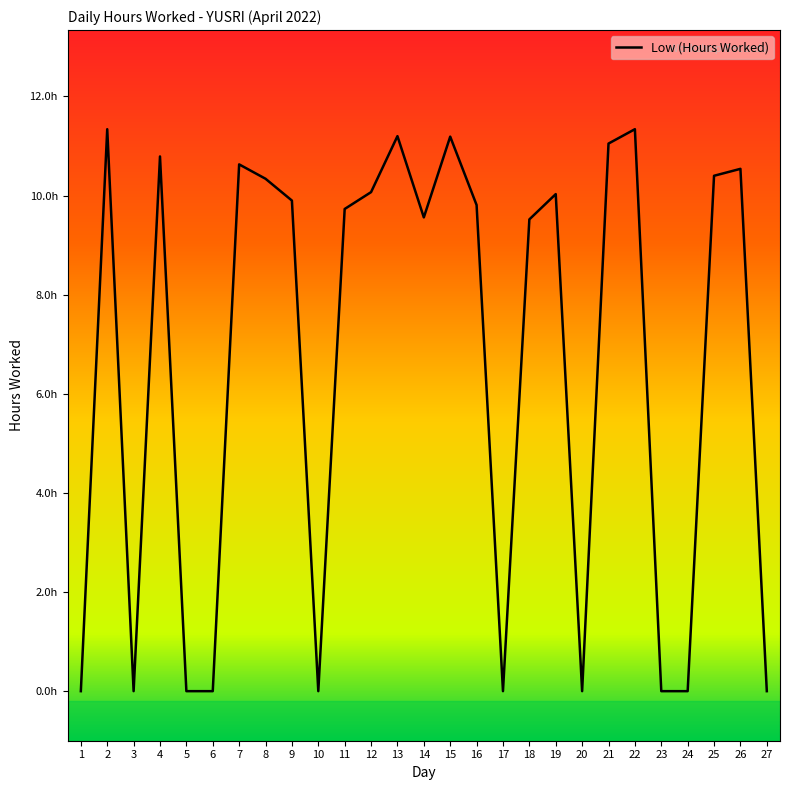

What is the change in value from 13 to 21?

-0.1